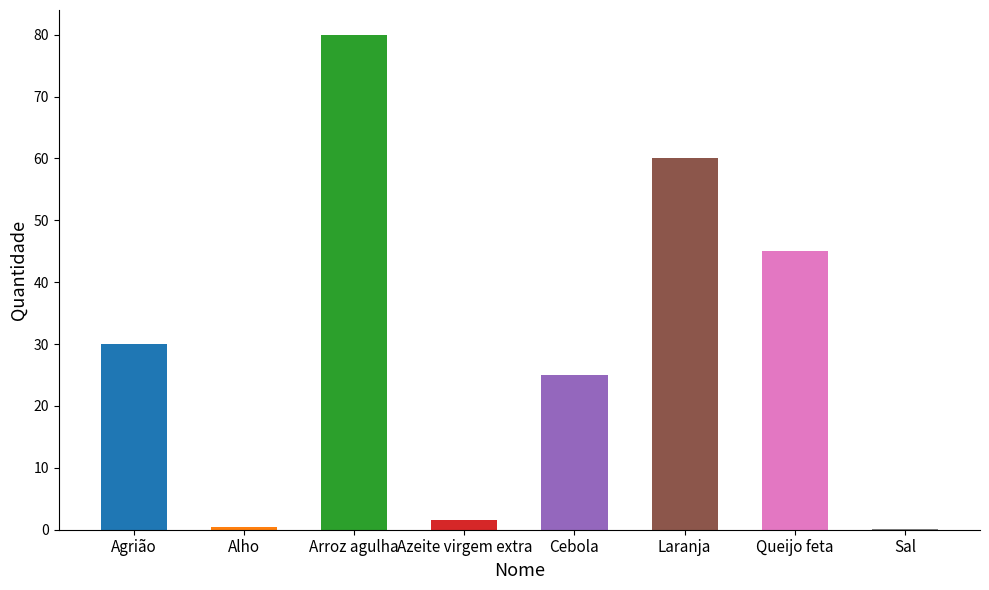

Reading left to right, list all the values displayed in this chart.

30.0	0.5	80.0	1.5	25.0	60.0	45.0	0.1